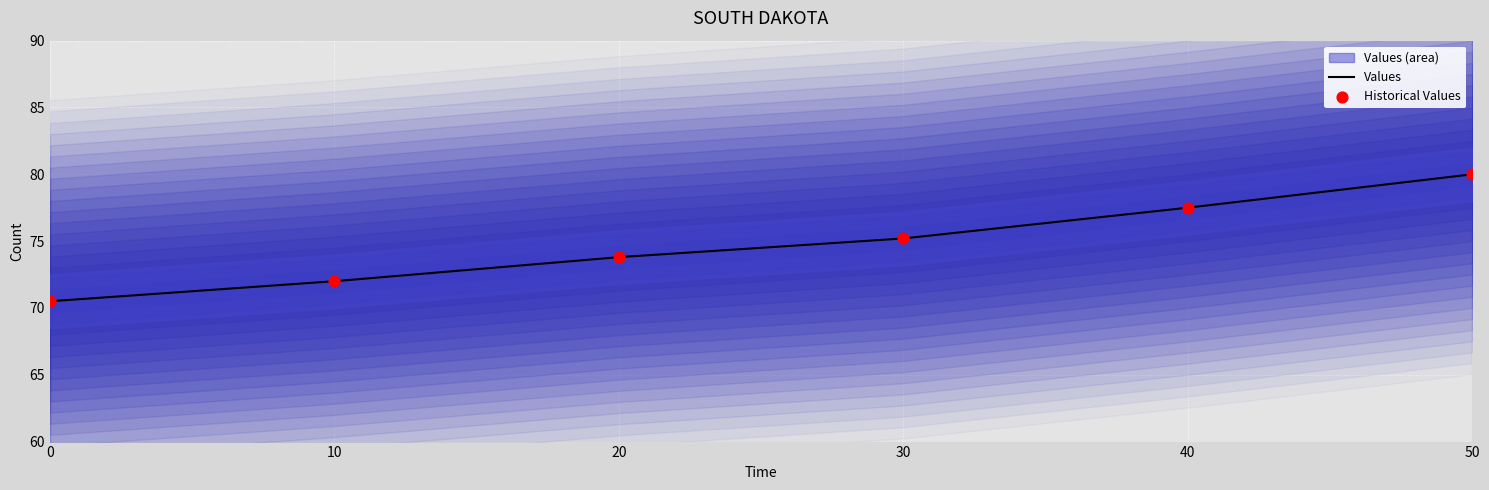

Which series has the largest Y range (max minus min)?

Values